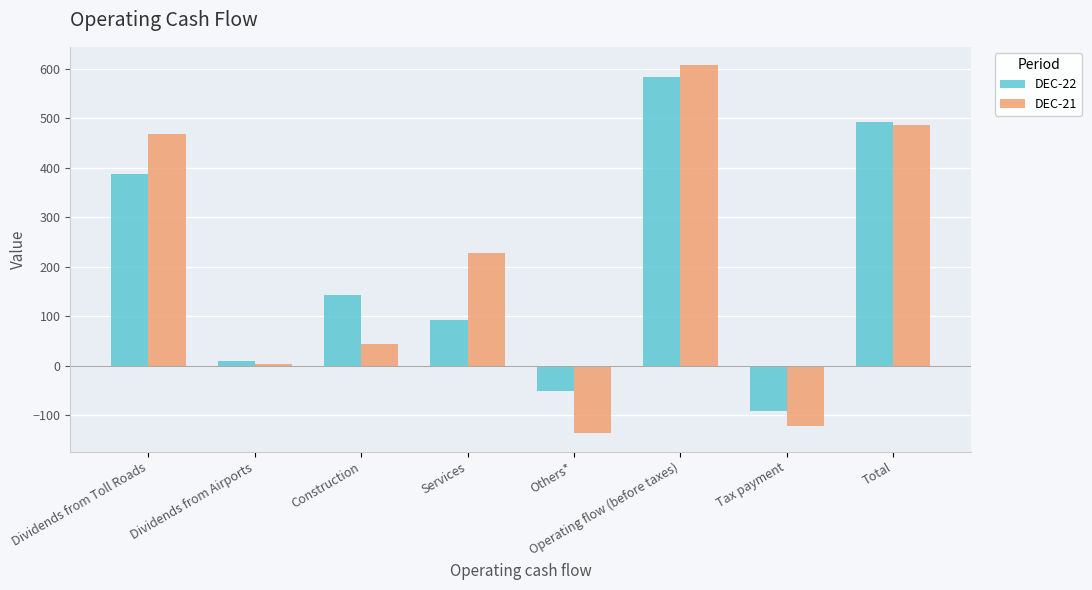

At which category is the sum across all series the highest?

Operating flow (before taxes)